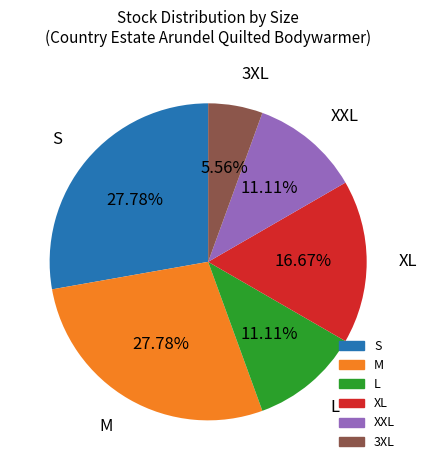

To the nearest percent, what is the average slice percentage?

17%